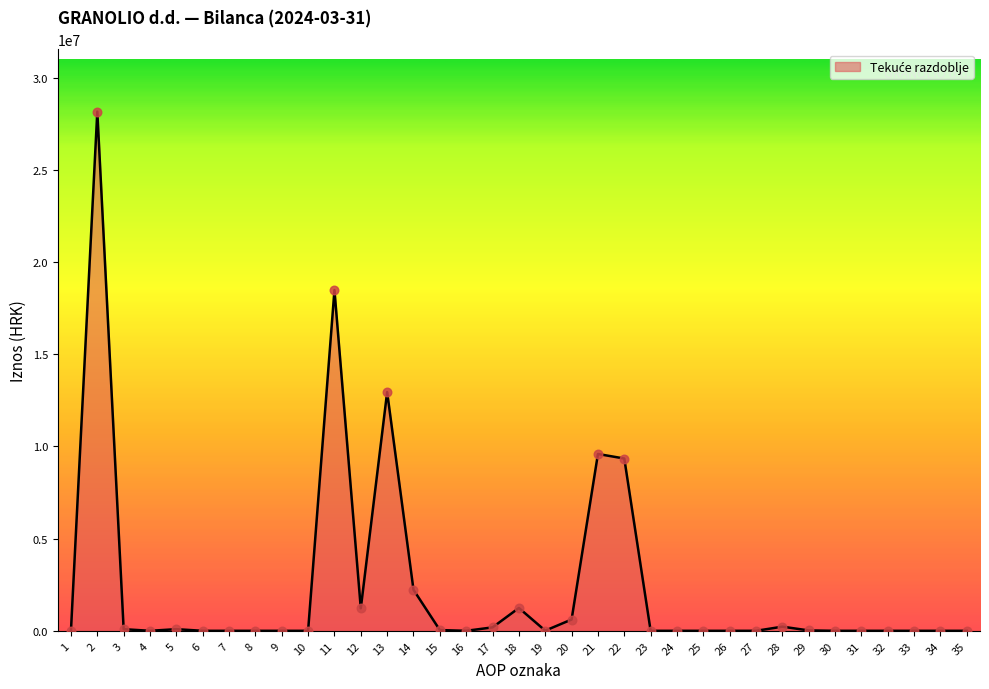

What is the change in value from 2 to 29?

-28144840